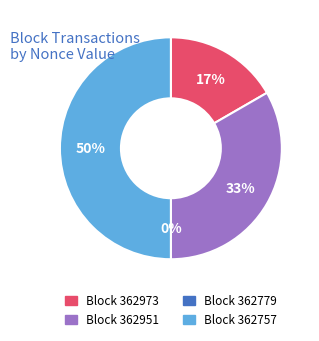

What percentage do 362757 and 362973 together represent?

66.7%